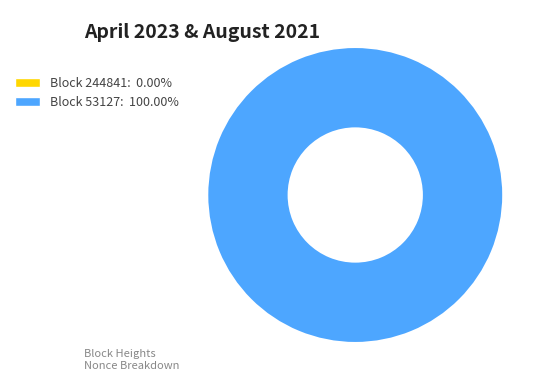

Between 244841 and 53127, which is larger?

53127